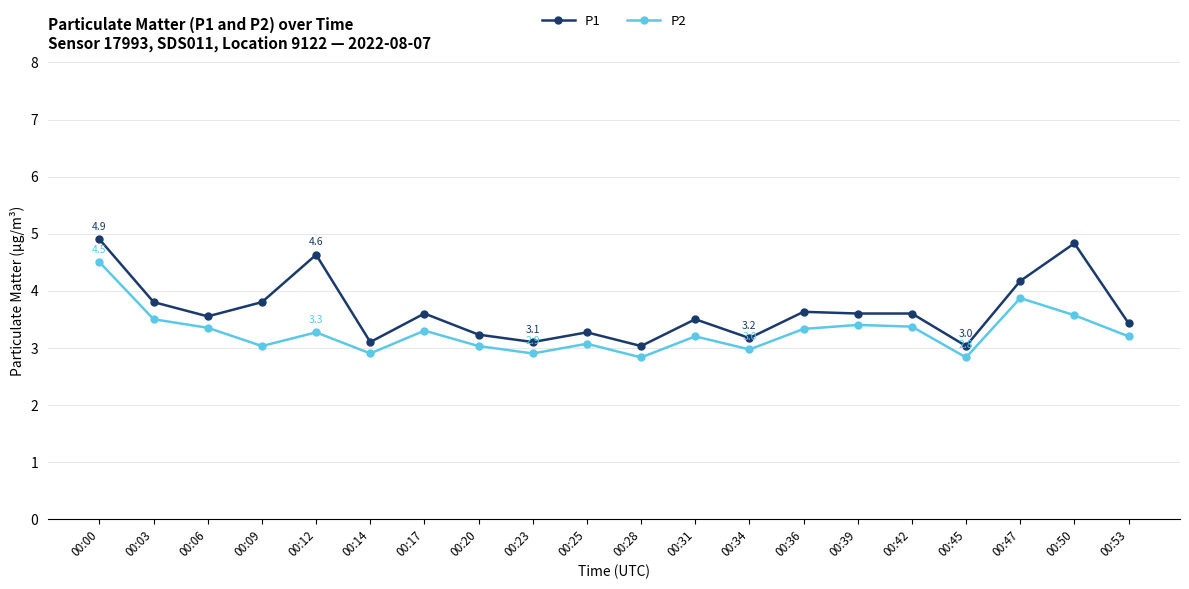

What is the value of the P2 point at the 9th from the left?

2.9